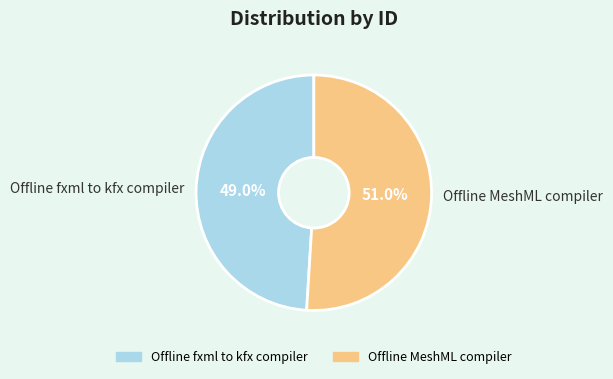

To the nearest percent, what is the average slice percentage?

50%